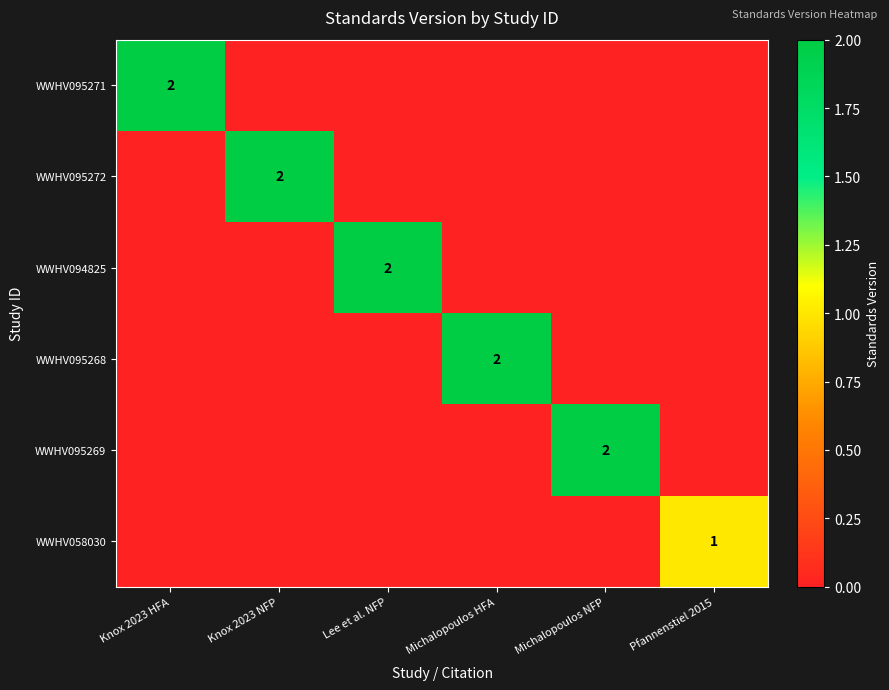

Is it true that WWHV095268 equals 1 at Michalopoulos HFA?

False